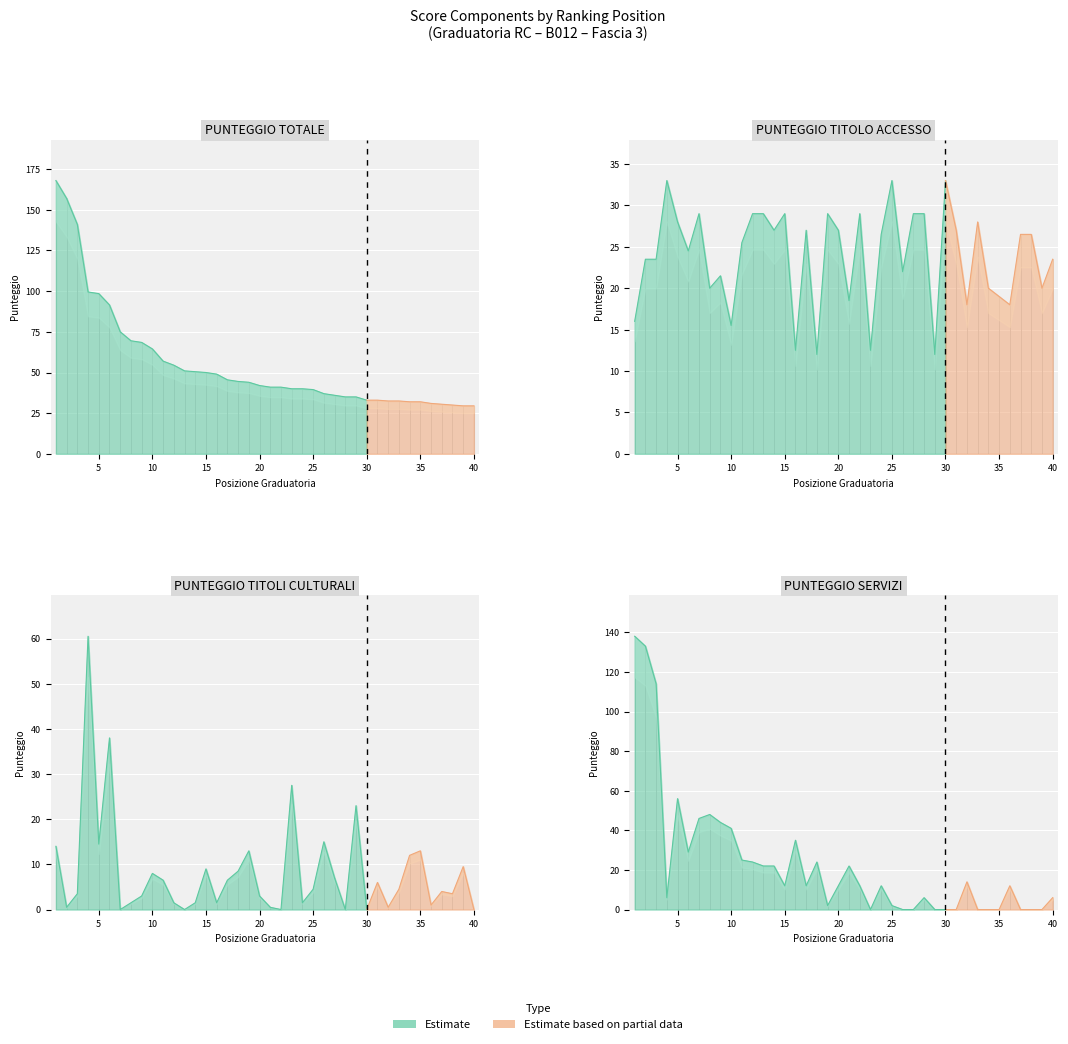

Which series ends up on top after the final intersection of PUNTEGGIO SERVIZI and PUNTEGGIO TITOLO ACCESSO?

PUNTEGGIO TITOLO ACCESSO